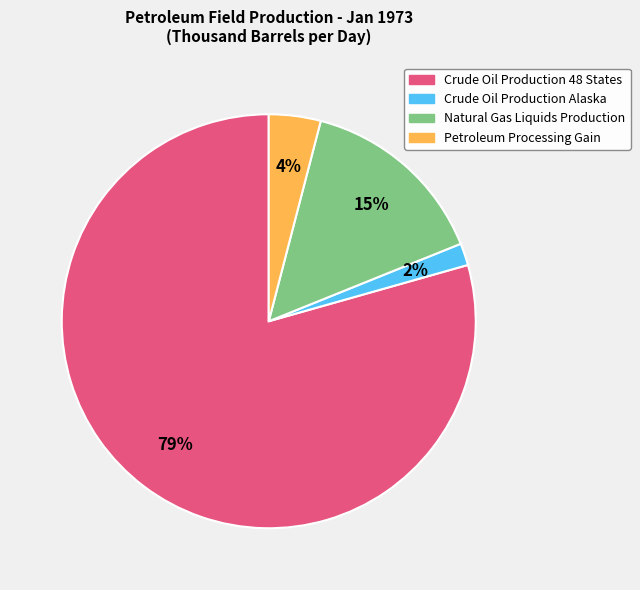

Rank the categories by value from lowest to highest.

Crude Oil Production Alaska, Petroleum Processing Gain, Natural Gas Liquids Production, Crude Oil Production 48 States